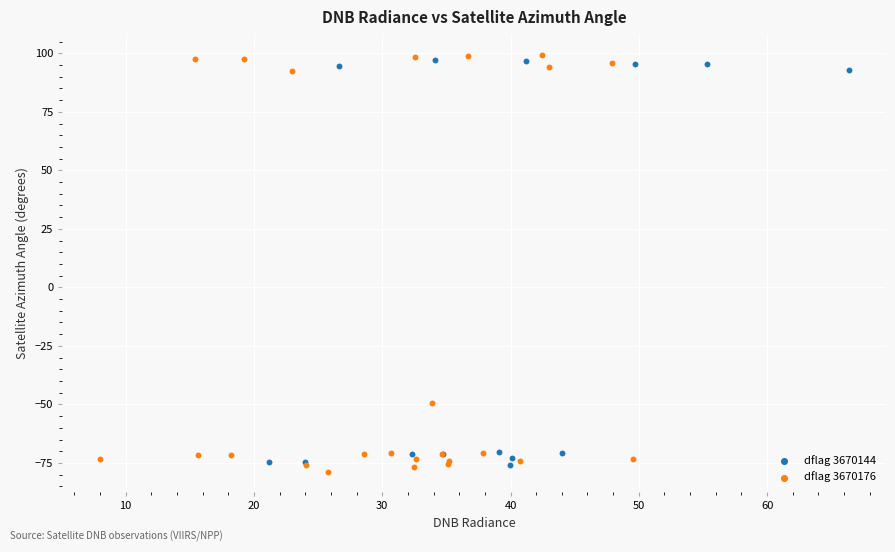

What are all the series names shown in the legend?

dflag 3670144, dflag 3670176